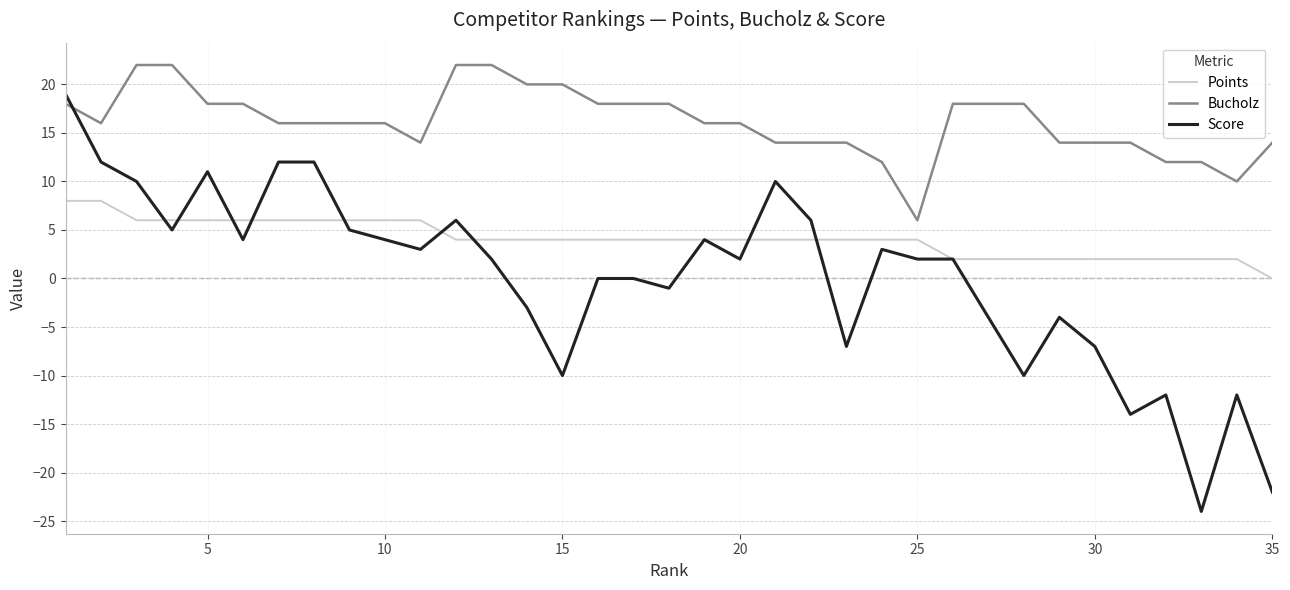

Which series has the widest spread of values?

Score